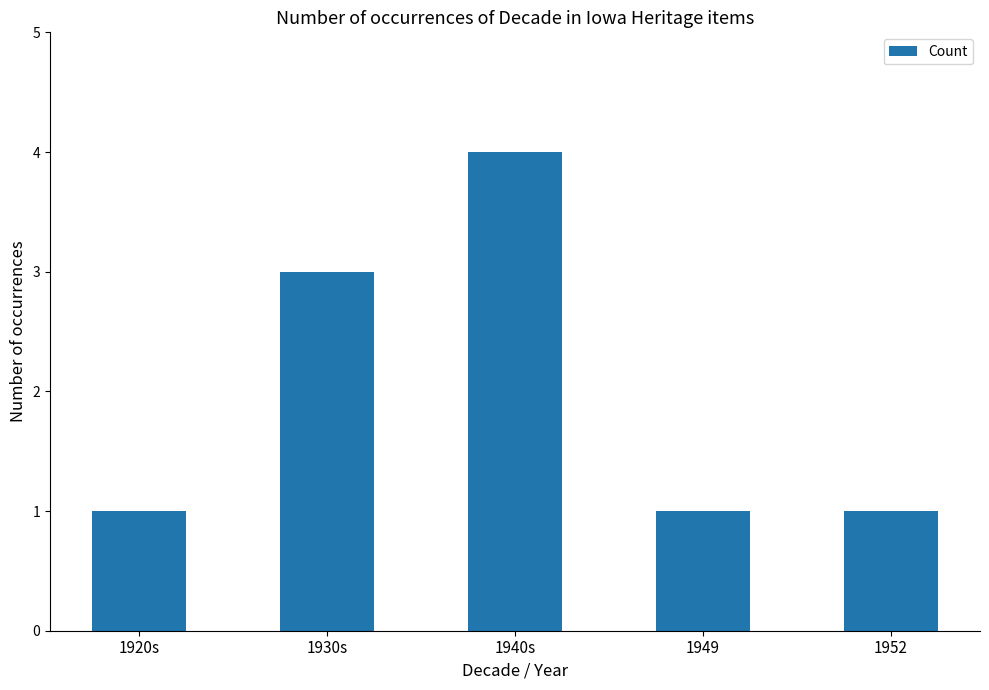

What is the value of the 4th bar from the left?

1